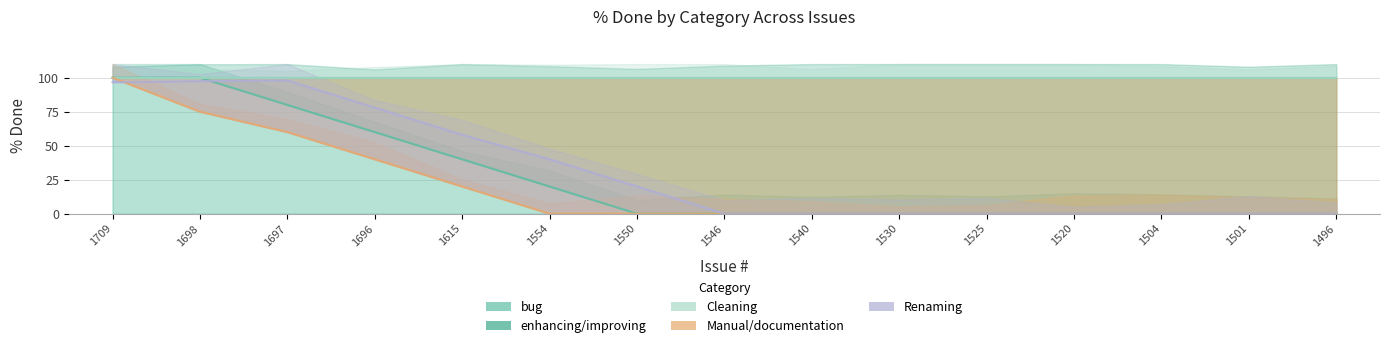

Between 1496 and 1540, which is larger?

1496